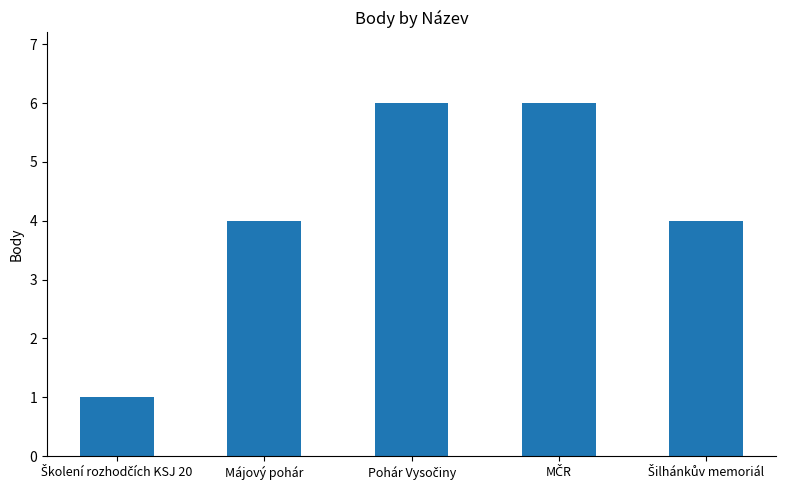

What is the sum of all values?

21